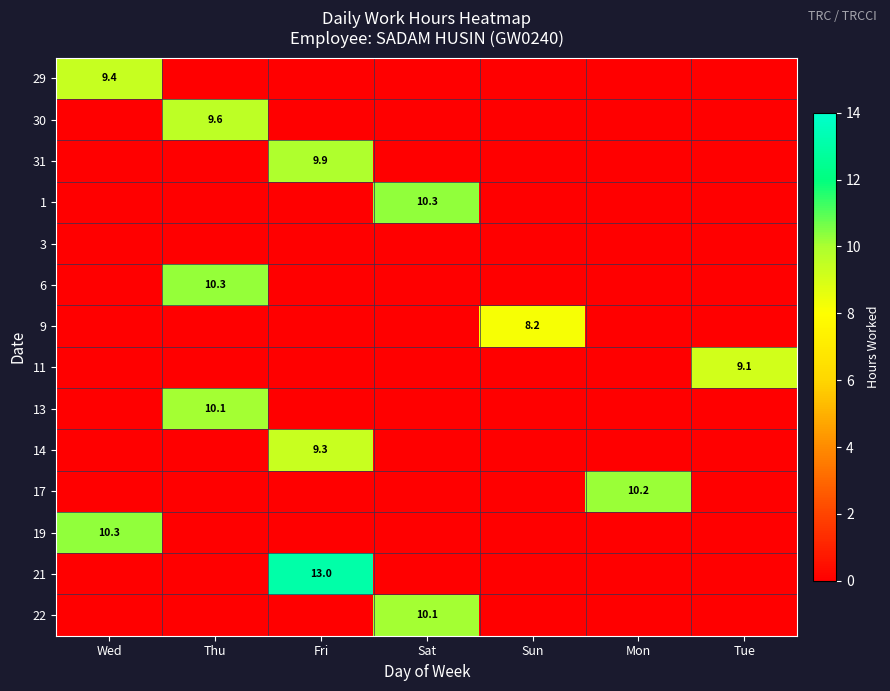

Is it true that 29 equals 9.4 at Wed?

True